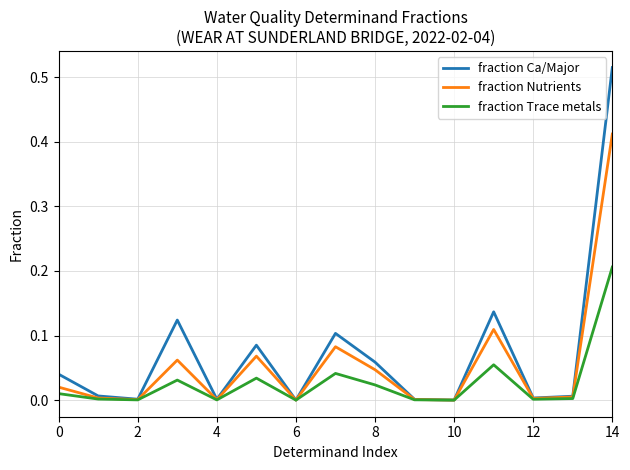

Which series has the widest spread of values?

fraction Ca/Major